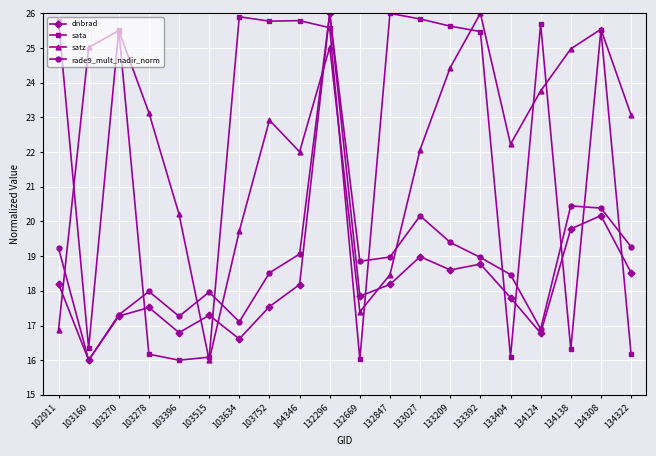

Does the chart display data point markers on the line(s)?

Yes